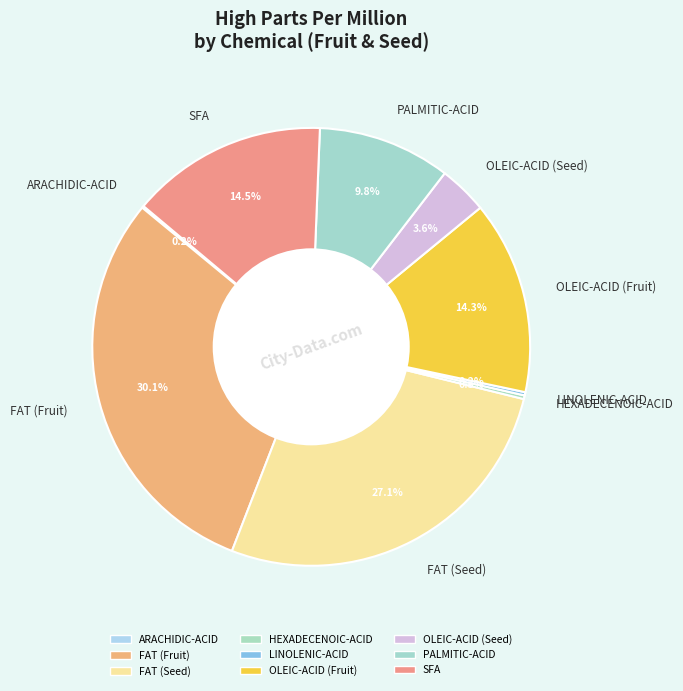

What is the largest slice in the pie chart?

FAT (Fruit)